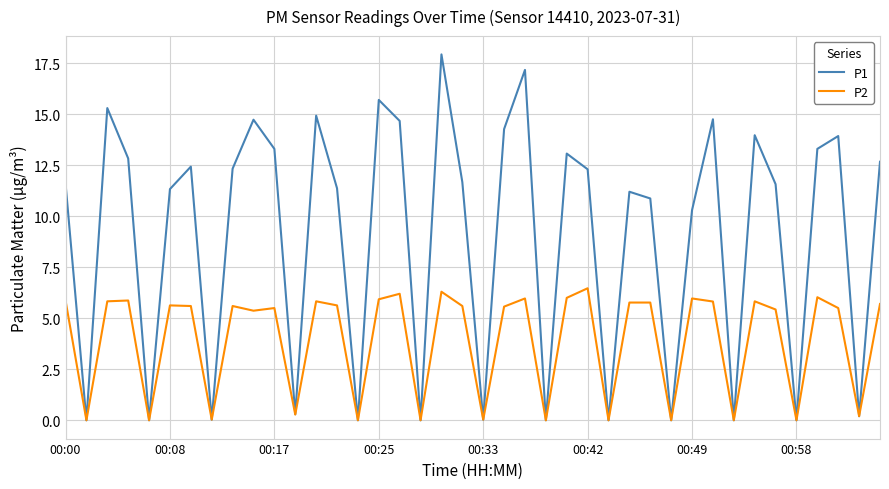

Which series has the widest spread of values?

P1